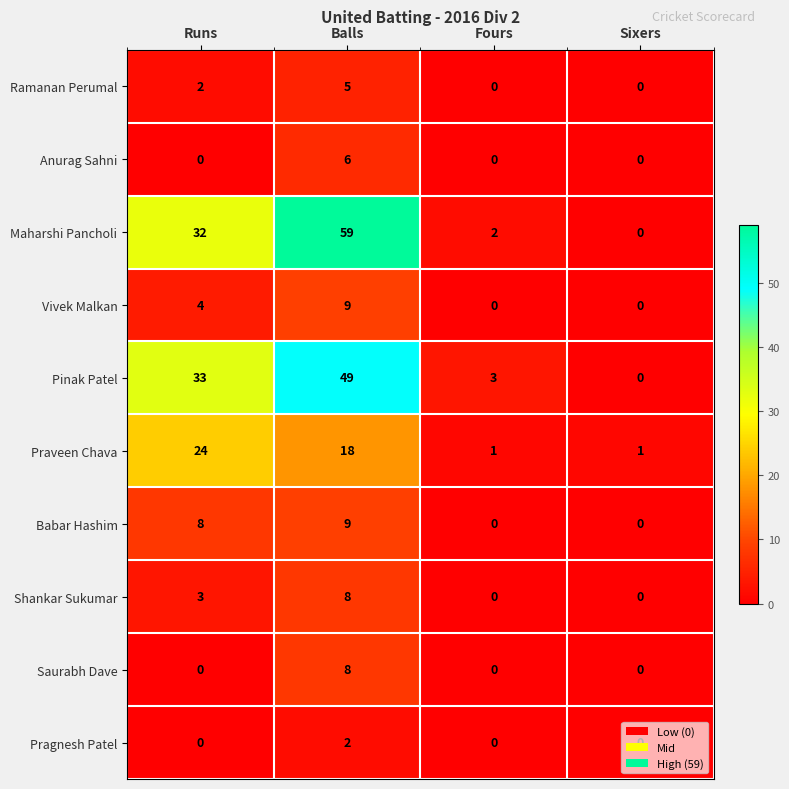

What is the total value across all series at Balls?

173